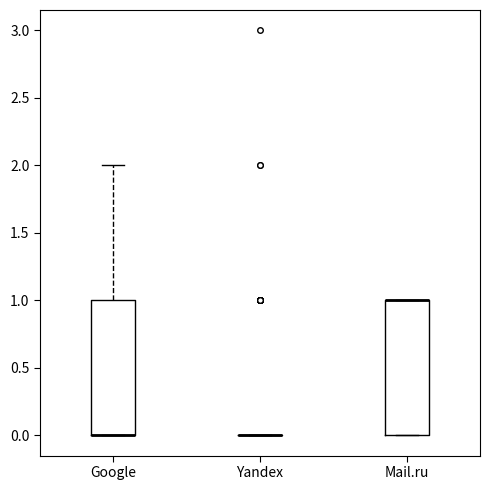

Reading left to right, read every box against the y-axis: the position of its median line, the range the box covers, and the ends of its whiskers. The values are not printed on the chart, so give them approximately, as read against the axis.

Google: median 0 (drawn on the box's lower edge), box 0 to 1, whiskers 0 to 2
Yandex: box collapsed to a line at 0, whiskers 0 to 0
Mail.ru: median 1 (drawn on the box's upper edge), box 0 to 1, whiskers 0 to 1